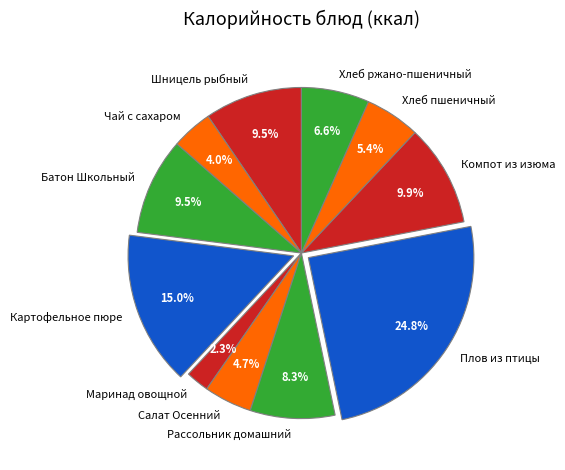

True or false: Шницель рыбный accounts for 1% of the total.

False